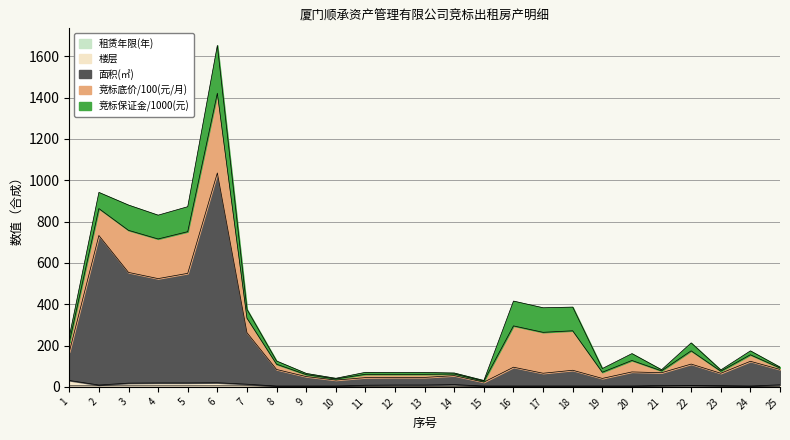

At which category is the sum across all series the highest?

6